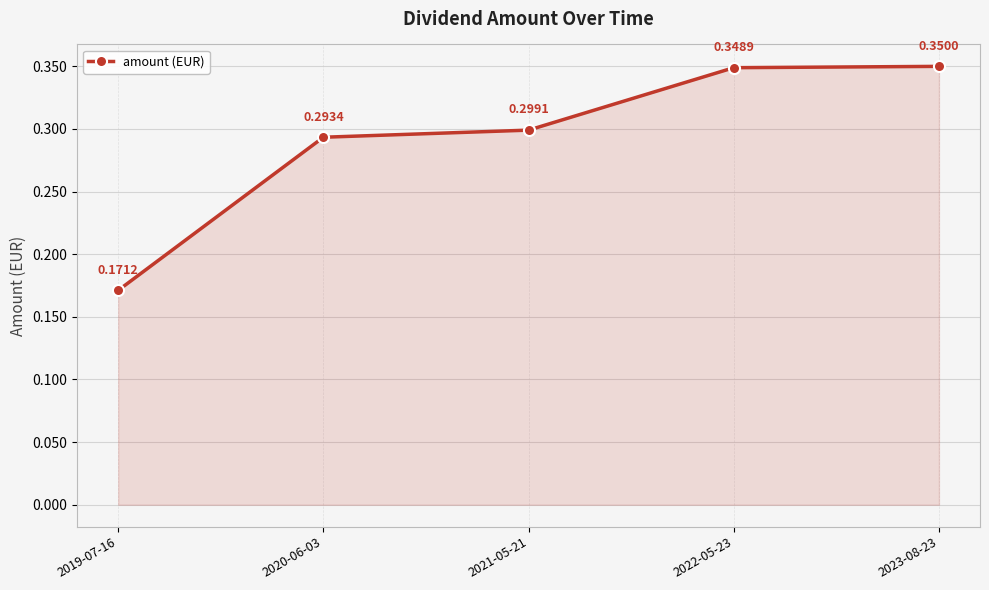

How many lines are shown in the chart?

1